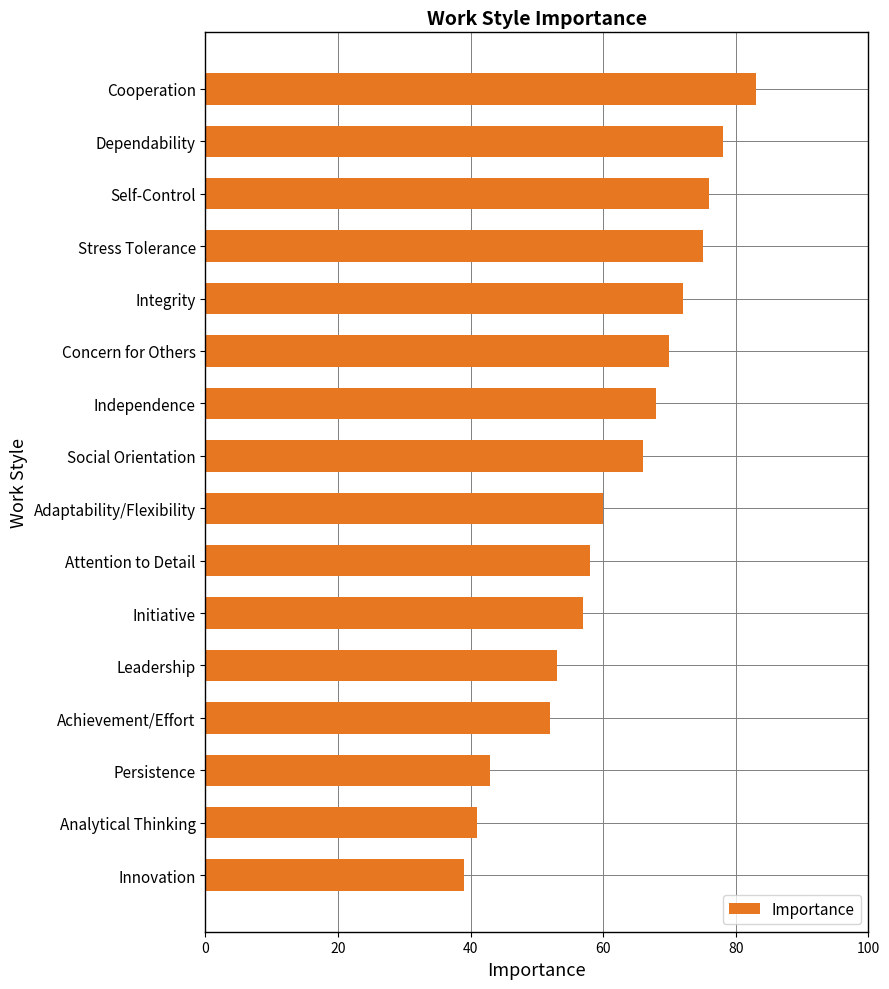

What is the smallest value displayed?

39